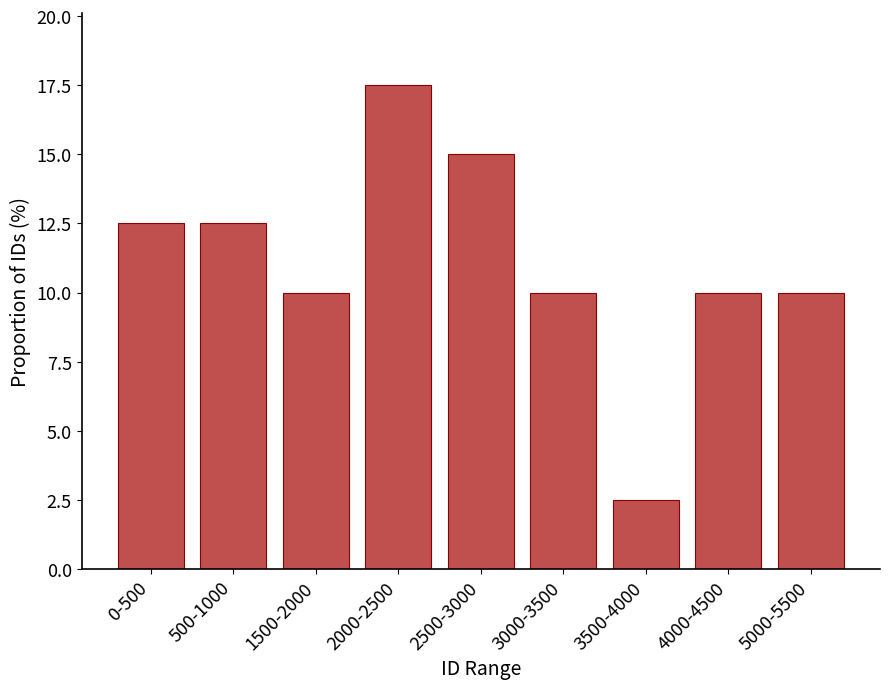

Reading right to left, list all the values displayed in this chart.

10.0	10.0	2.5	10.0	15.0	17.5	10.0	12.5	12.5